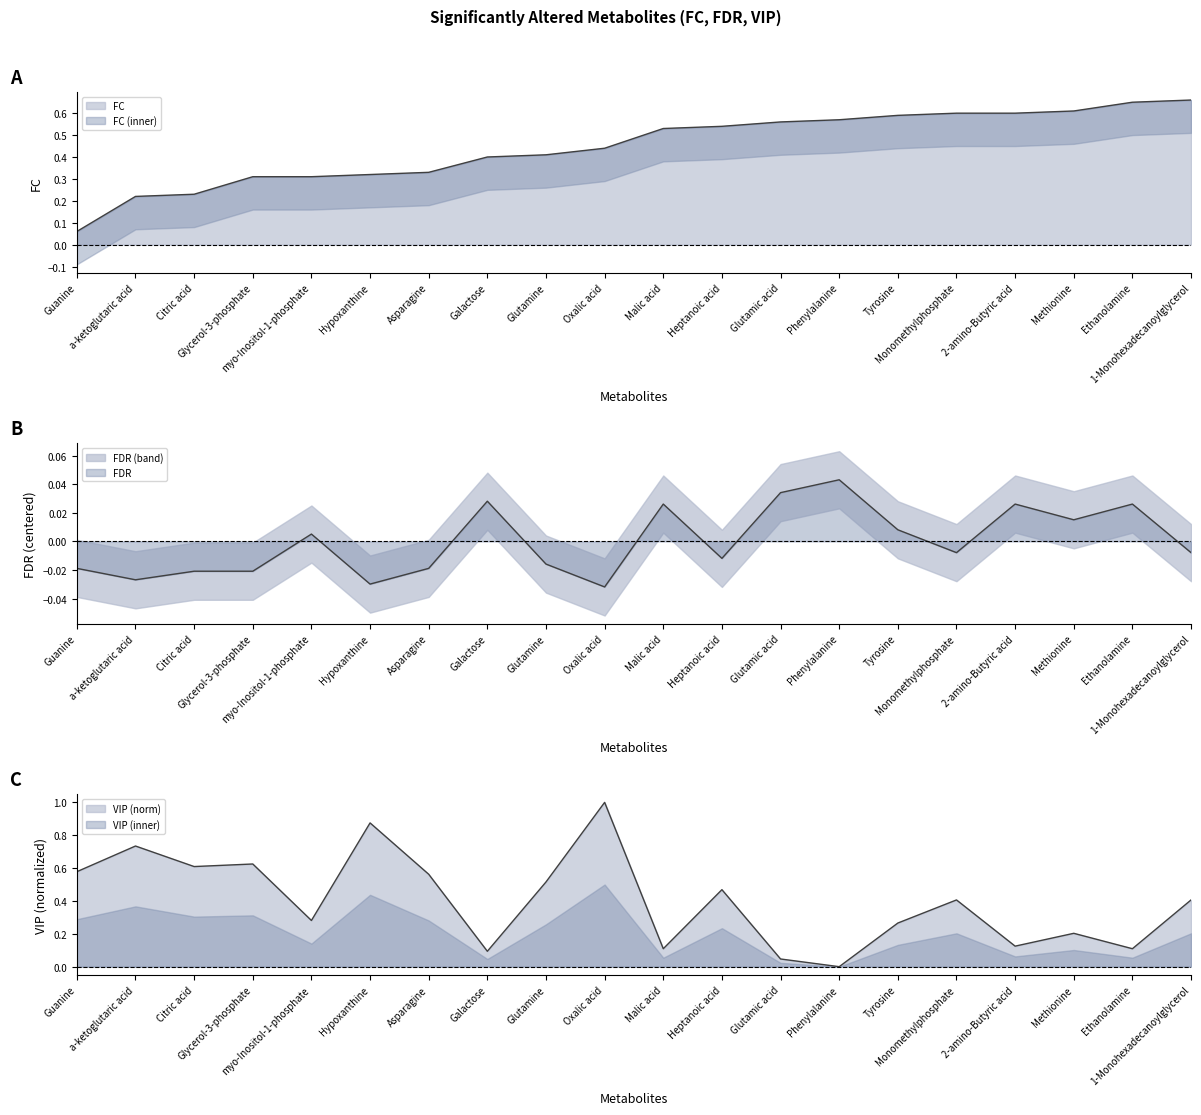

What is the greatest value displayed?

1.0